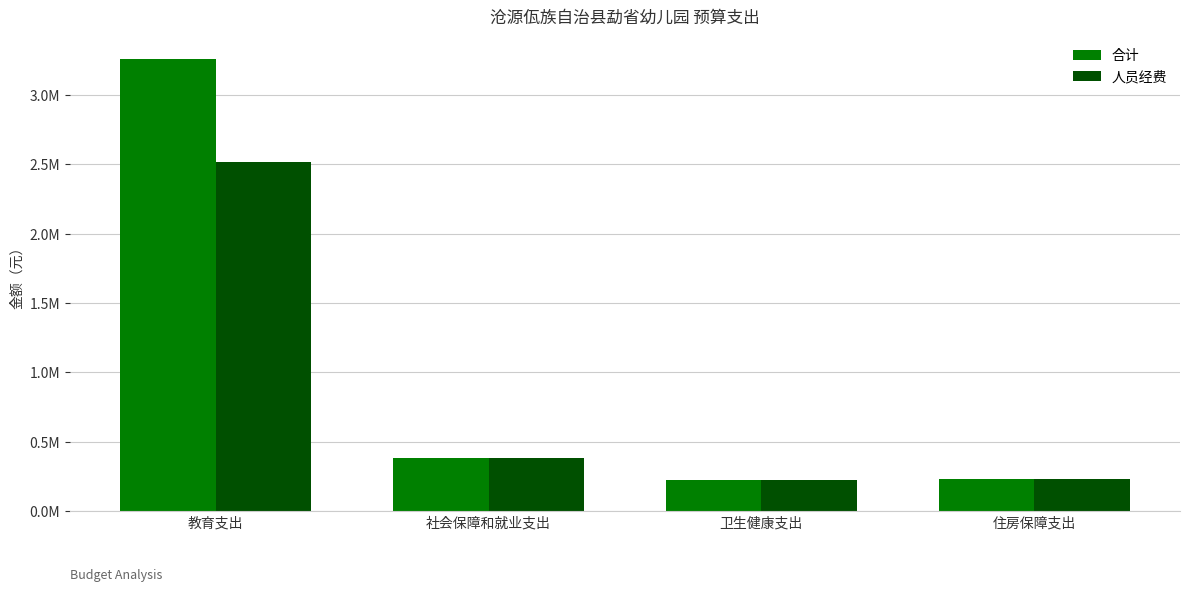

Reading left to right, what are all the values shown in this chart?

合计: 3260371.0	379063.8	225873.6	233137.3
人员经费: 2515599.7	379063.8	225873.6	233137.3